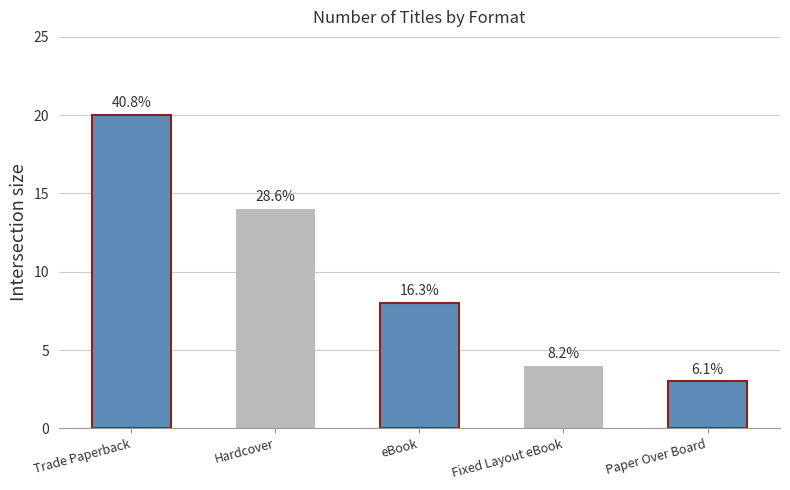

What position from the right is Fixed Layout eBook?

2